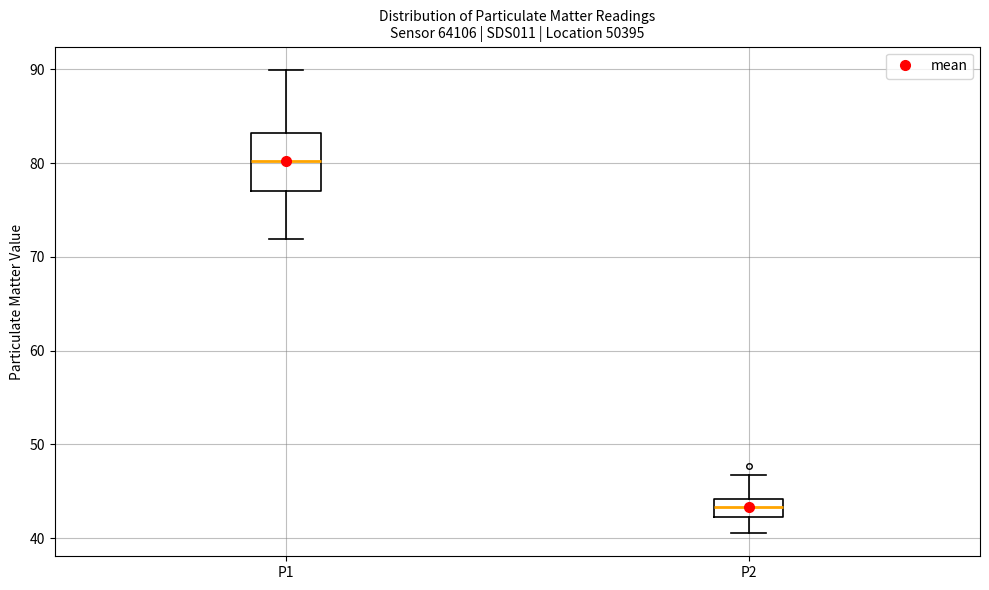

Reading left to right, transcribe this box plot: for each box, give where its median line is, the range the box spans, and where its two whiskers end, as read against the y-axis. The values are not printed on the chart, so give them approximately, as read against the axis.

P1: median 80, box 77 to 83, whiskers 72 to 90
P2: median 43, box 42 to 44, whiskers 41 to 47